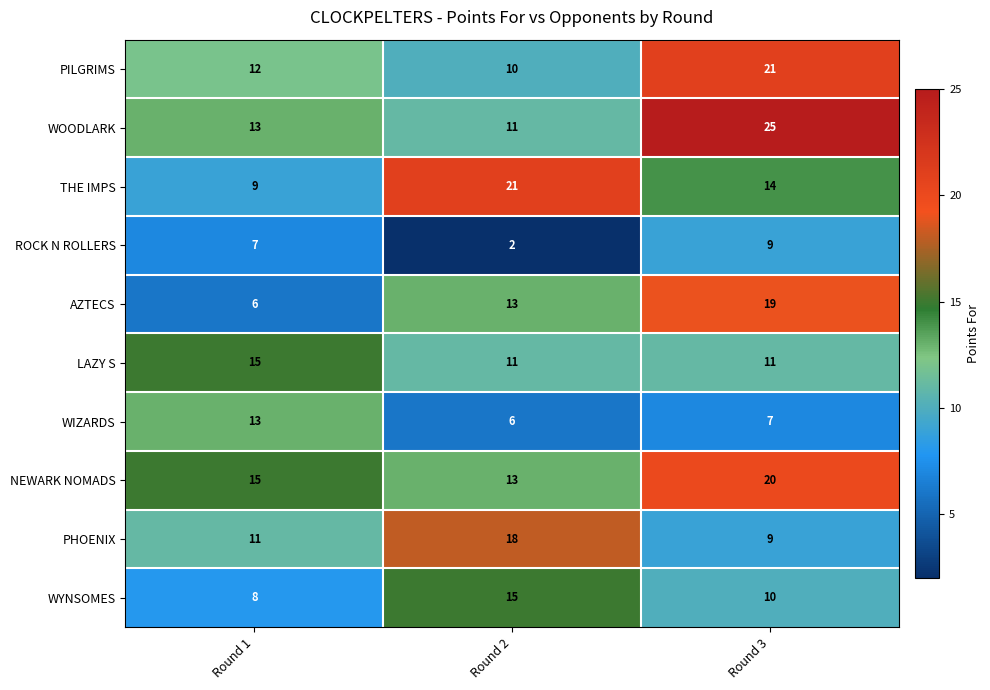

What is the greatest value displayed?

25